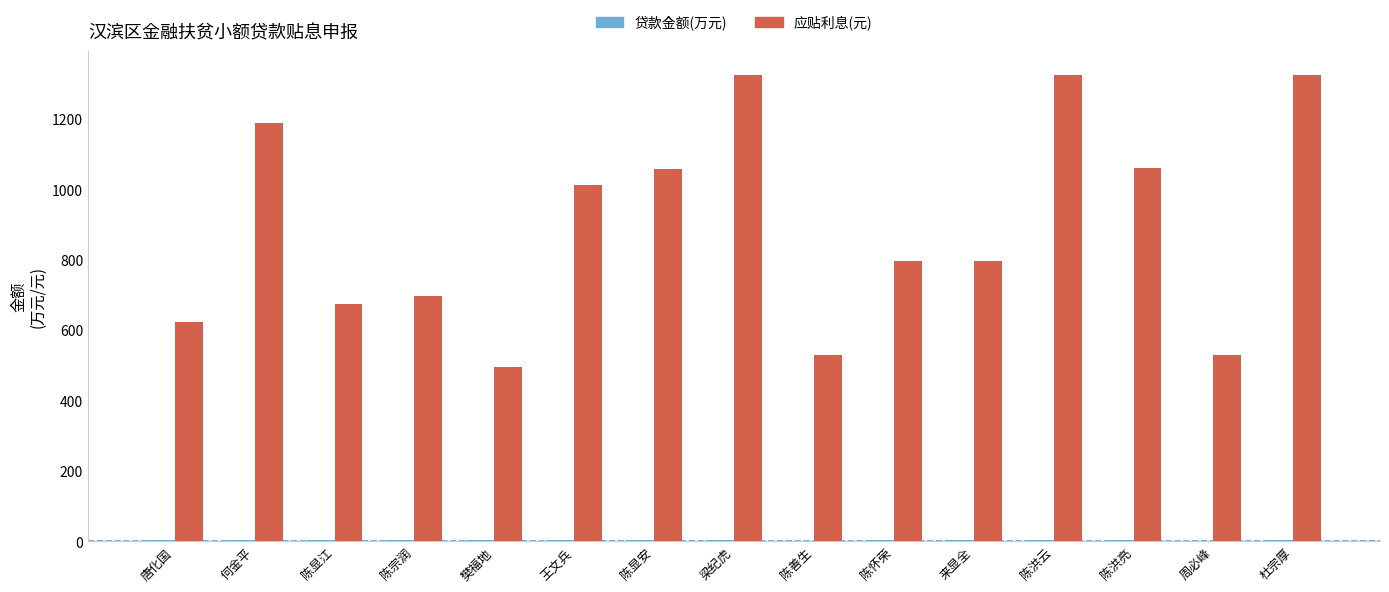

Which series changed the most between 陈宗润 and 陈怀荣?

应贴利息(元)